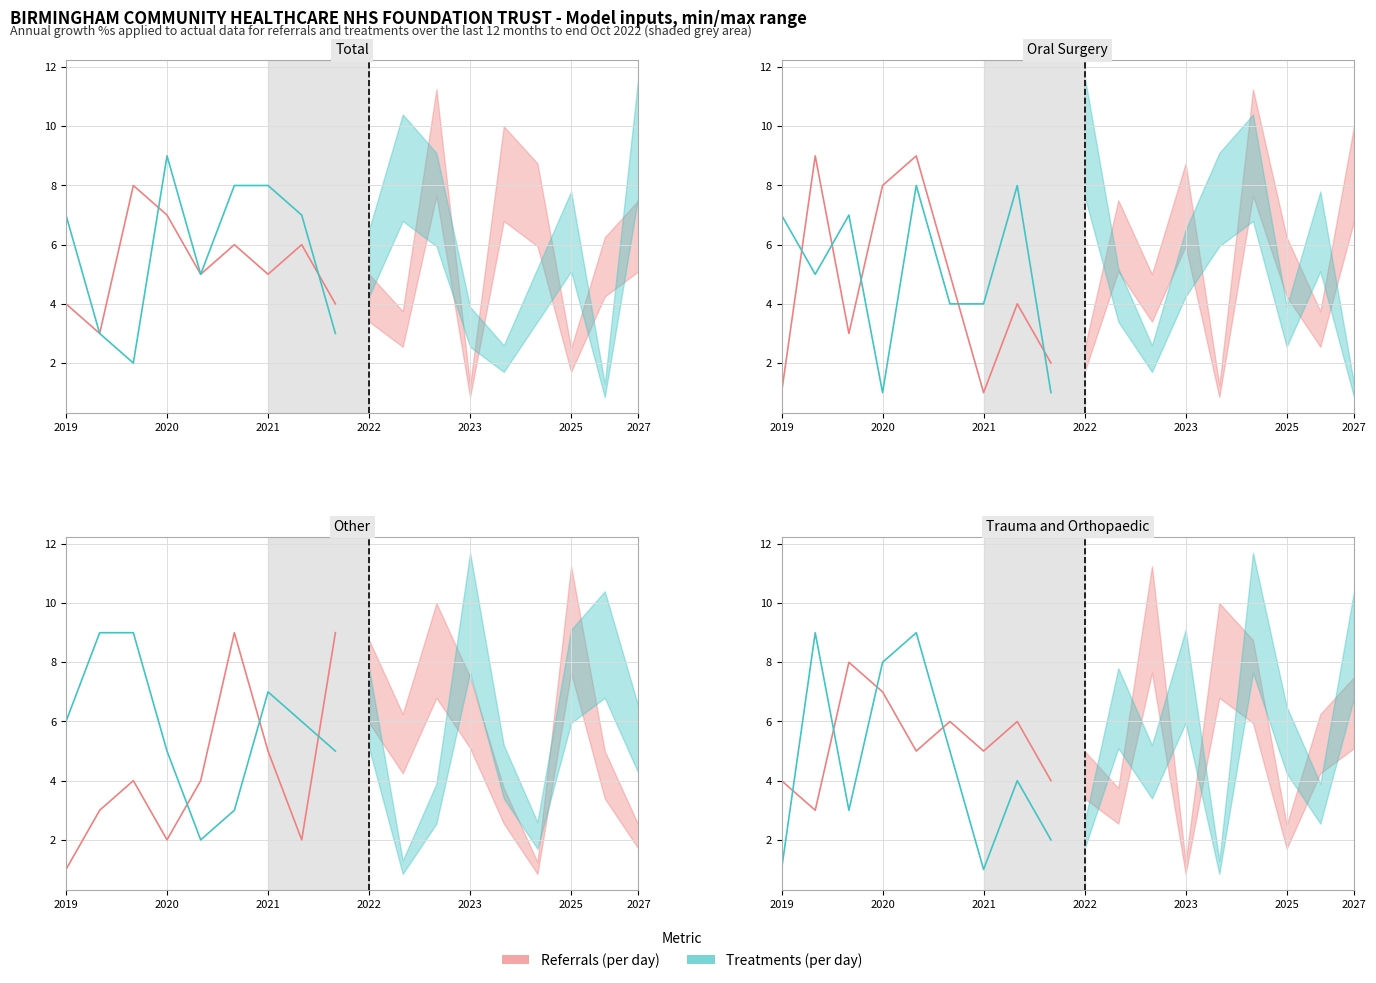

Where do Treatments (per day) and Referrals (per day) first cross each other?

2019 and 2020